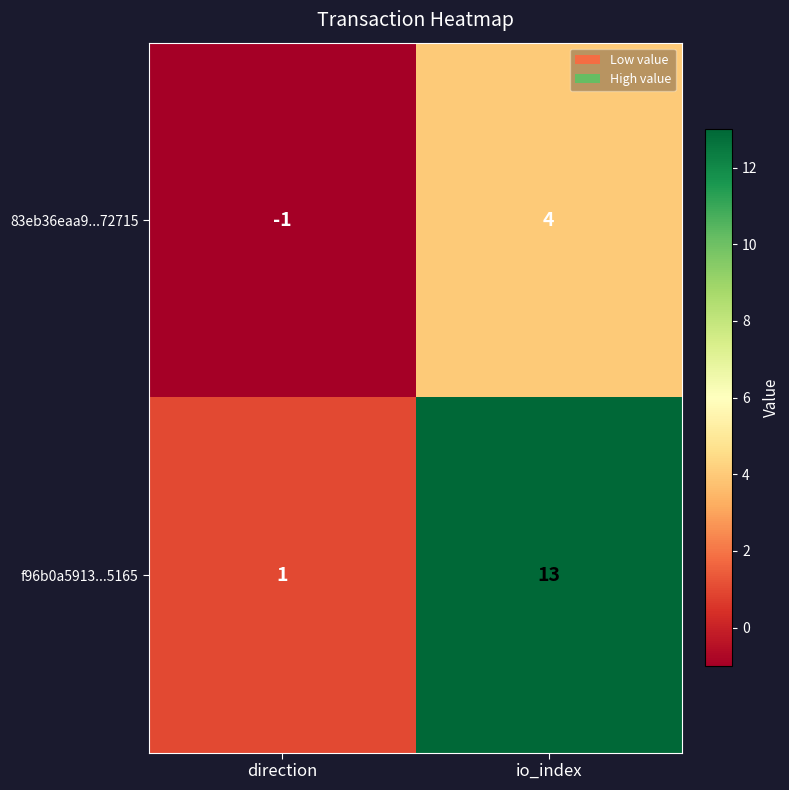

What is the sum of all 83eb36eaa9...72715 values?

3